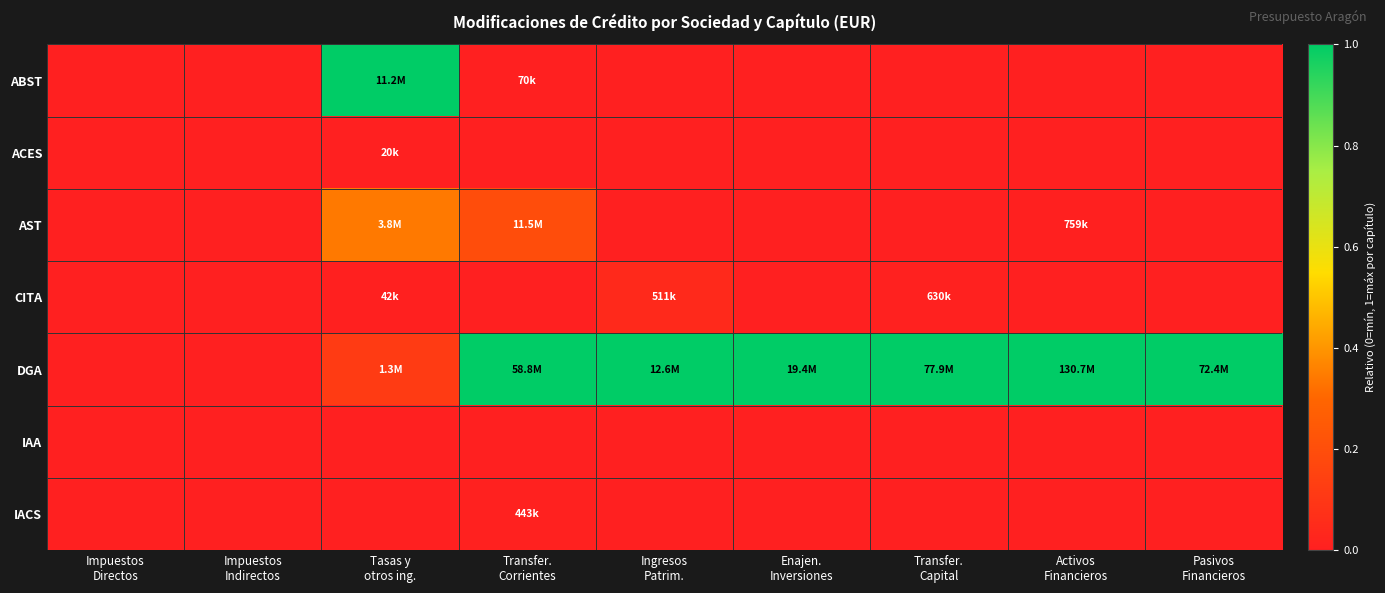

Rank the series by their maximum value, from highest to lowest.

ABST, DGA, AST, CITA, IACS, ACES, IAA